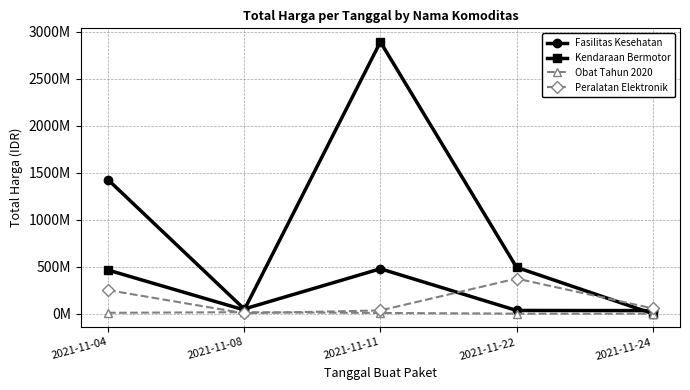

Does the chart have visible grid lines?

Yes